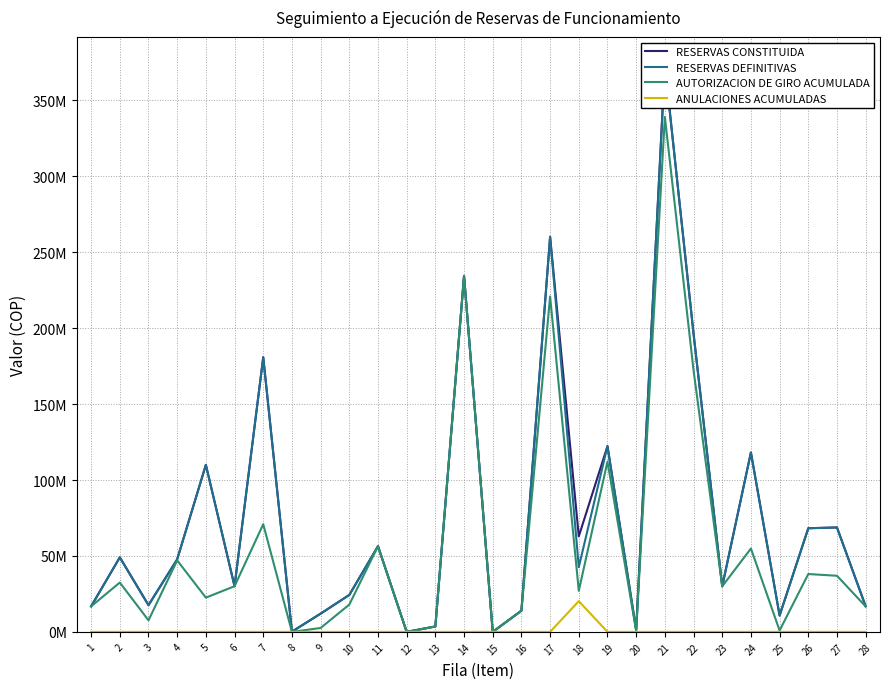

True or false: RESERVAS CONSTITUIDA and ANULACIONES ACUMULADAS intersect in this chart.

False